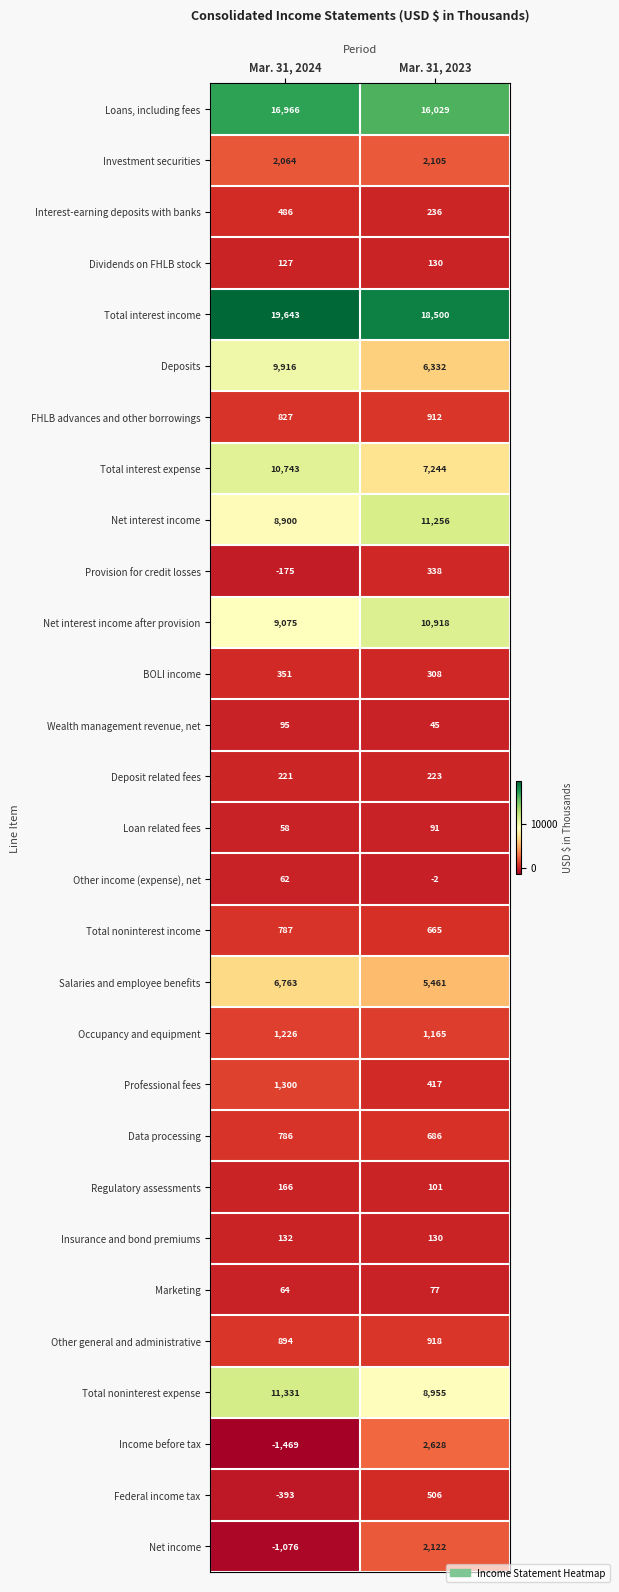

Where is Other general and administrative nearest to the value 906?

Mar. 31, 2024